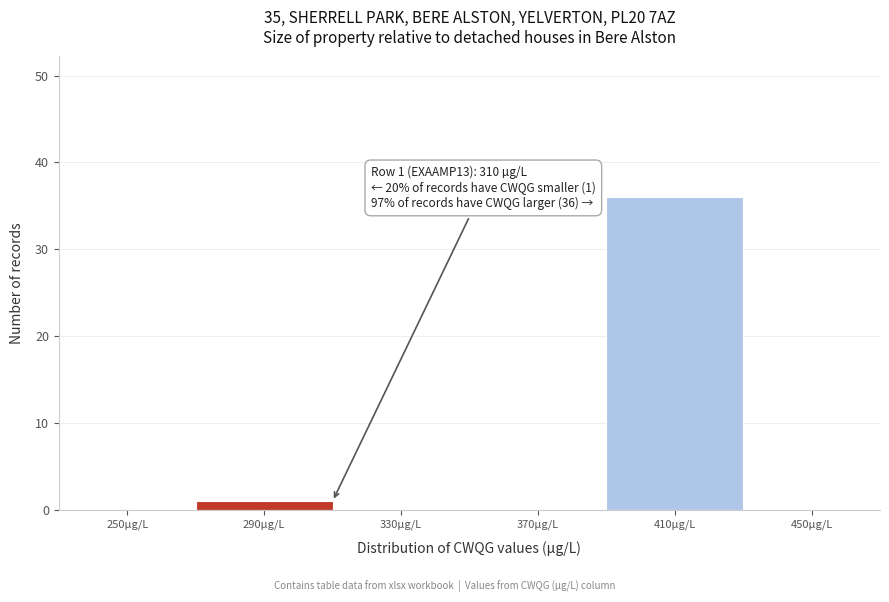

Reading left to right, list all the values displayed in this chart.

250µg/L=0	290µg/L=1	330µg/L=0	370µg/L=0	410µg/L=36	450µg/L=0